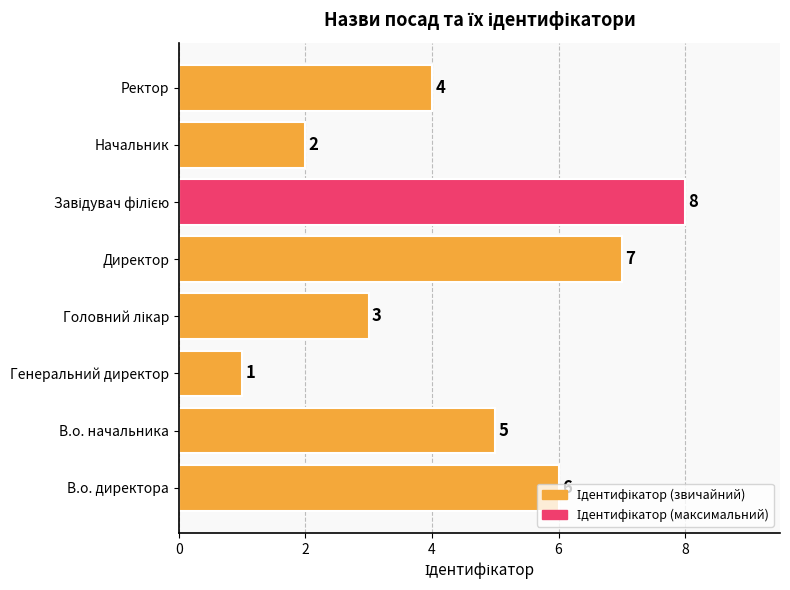

How many distinct data groups are displayed?

1